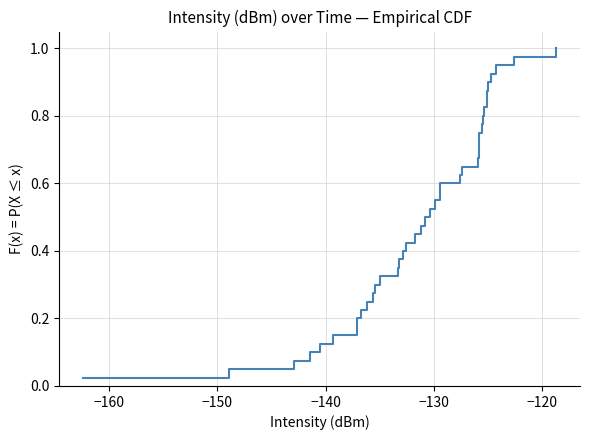

True or false: there are more than 0 points higher than both neighbors.

False